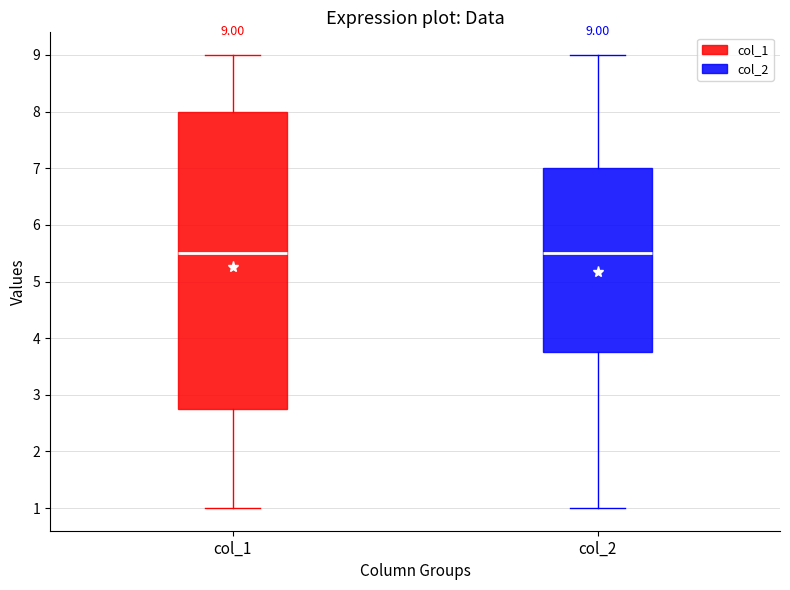

Which box is the tallest, from its lower edge to its upper edge?

col_1